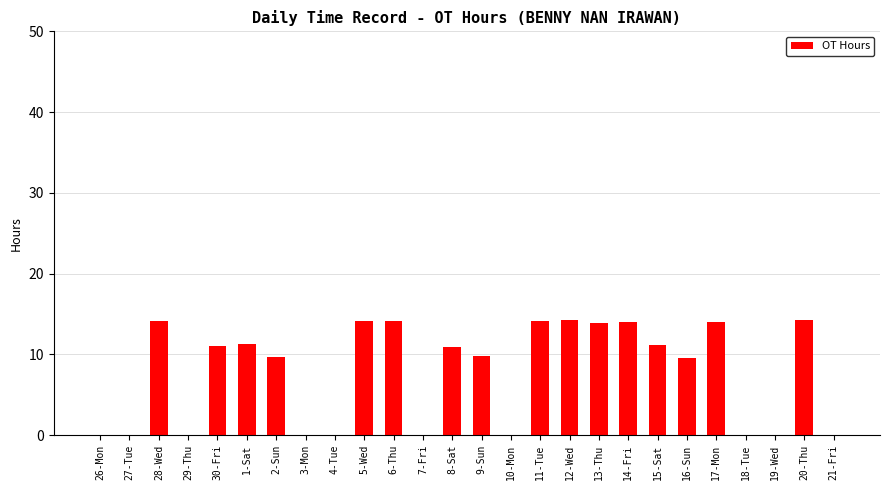

The chart shows a value of 9.0 at 19-Wed. True or false?

False